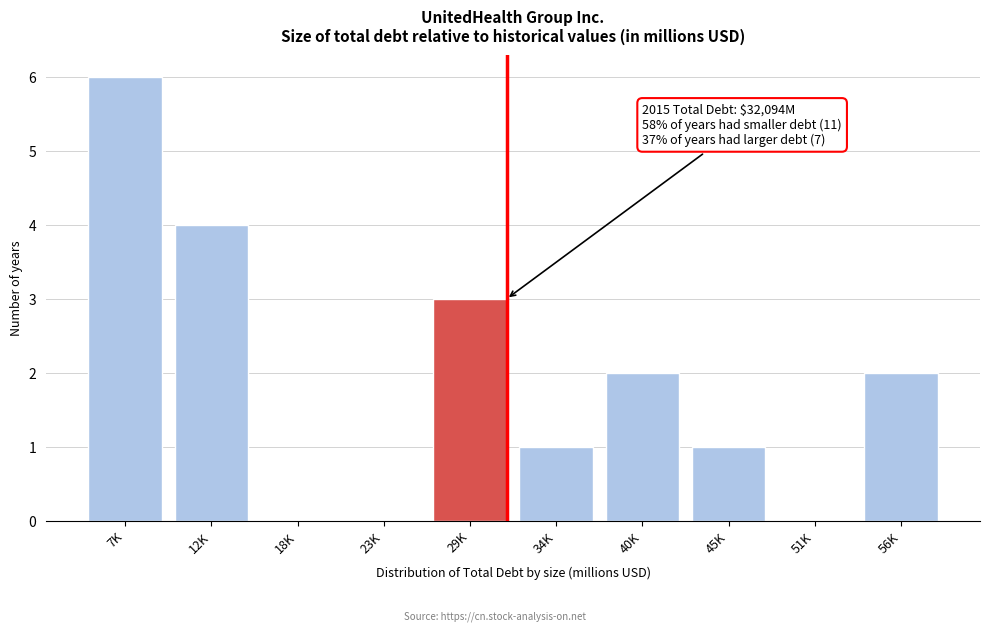

Reading left to right, what are all the values shown in this chart?

7K=6	12K=4	18K=0	23K=0	29K=3	34K=1	40K=2	45K=1	51K=0	56K=2